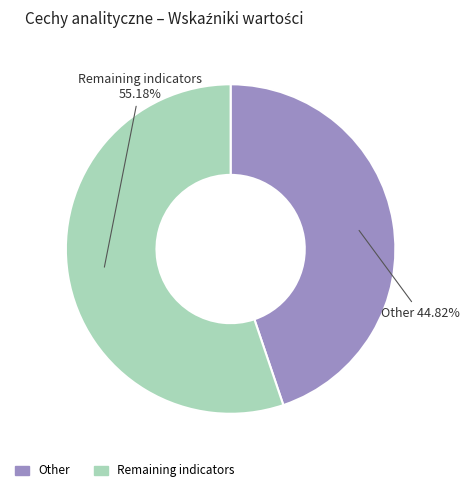

Is there a majority slice in this chart?

Yes